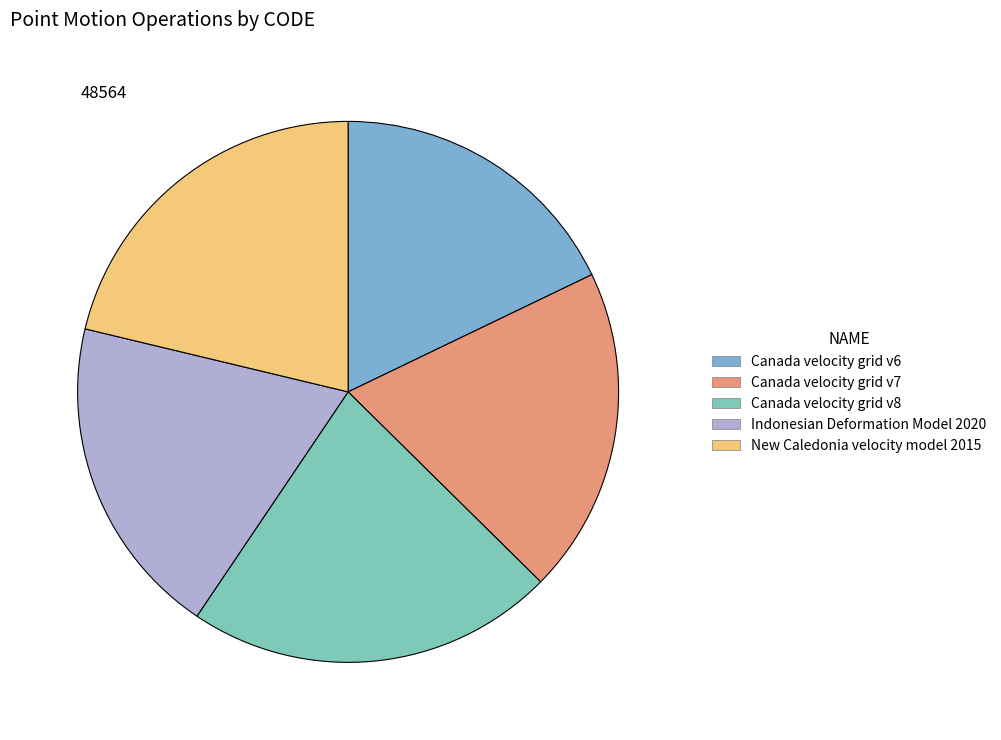

To the nearest percent, what percentage of the pie is New Caledonia velocity model 2015?

21%